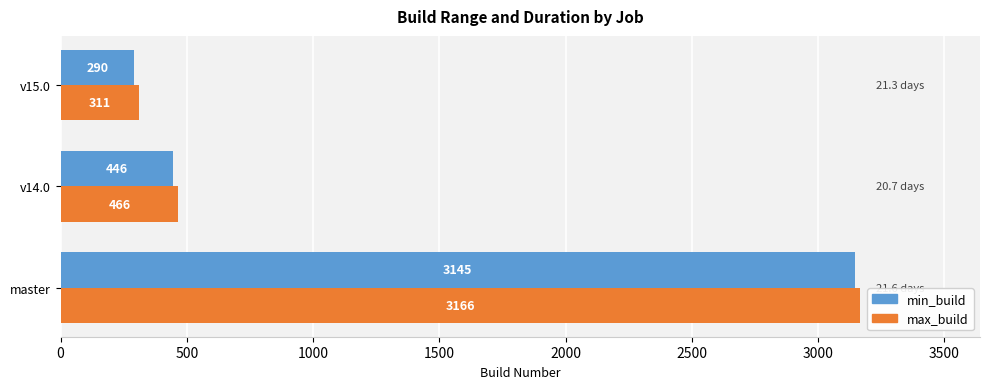

Which series has the largest total across all categories?

max_build